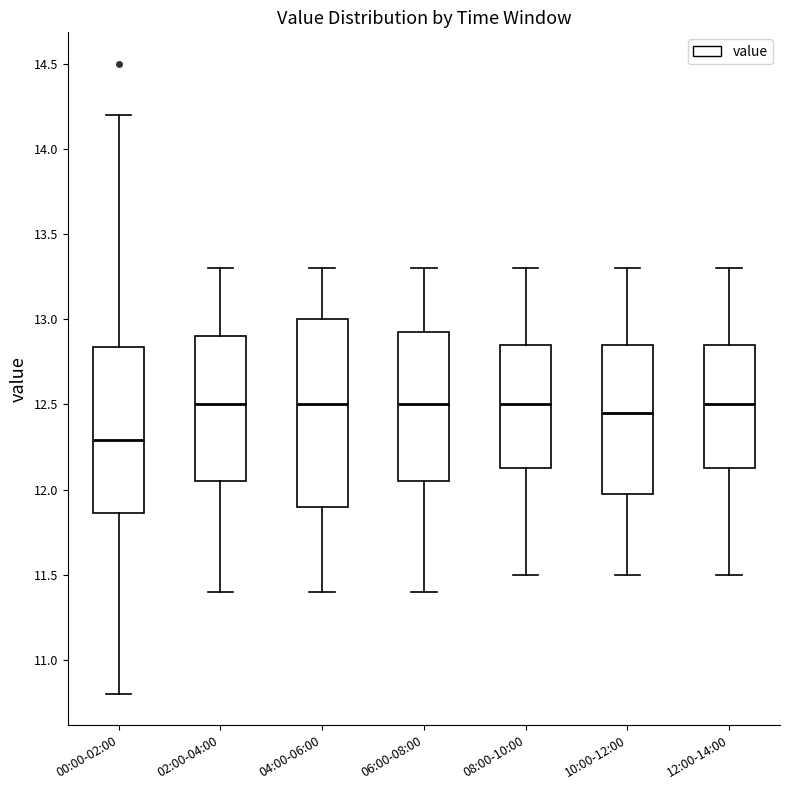

Reading left to right, transcribe this box plot: for each box, give where its median line is, the range the box spans, and where its two whiskers end, as read against the y-axis. The values are not printed on the chart, so give them approximately, as read against the axis.

00:00-02:00: median 12.30, box 11.85 to 12.85, whiskers 10.80 to 14.20
02:00-04:00: median 12.50, box 12.05 to 12.90, whiskers 11.40 to 13.30
04:00-06:00: median 12.50, box 11.90 to 13.00, whiskers 11.40 to 13.30
06:00-08:00: median 12.50, box 12.05 to 12.95, whiskers 11.40 to 13.30
08:00-10:00: median 12.50, box 12.15 to 12.85, whiskers 11.50 to 13.30
10:00-12:00: median 12.45, box 12.00 to 12.85, whiskers 11.50 to 13.30
12:00-14:00: median 12.50, box 12.15 to 12.85, whiskers 11.50 to 13.30